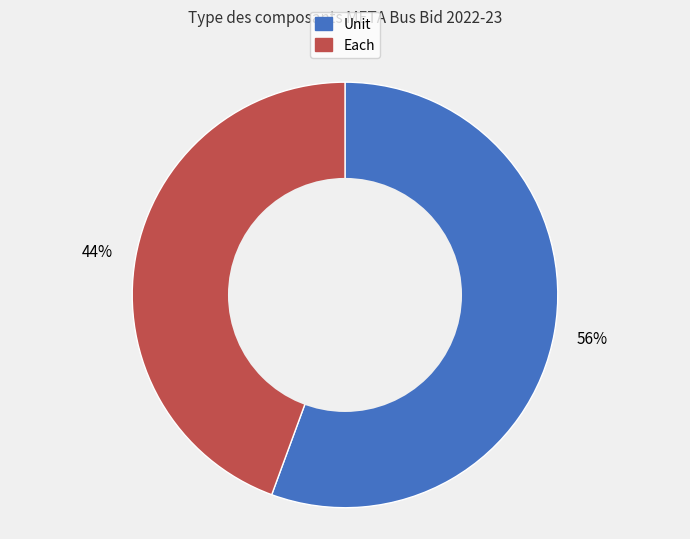

To the nearest percent, what is the combined percentage of Unit and Each?

100%